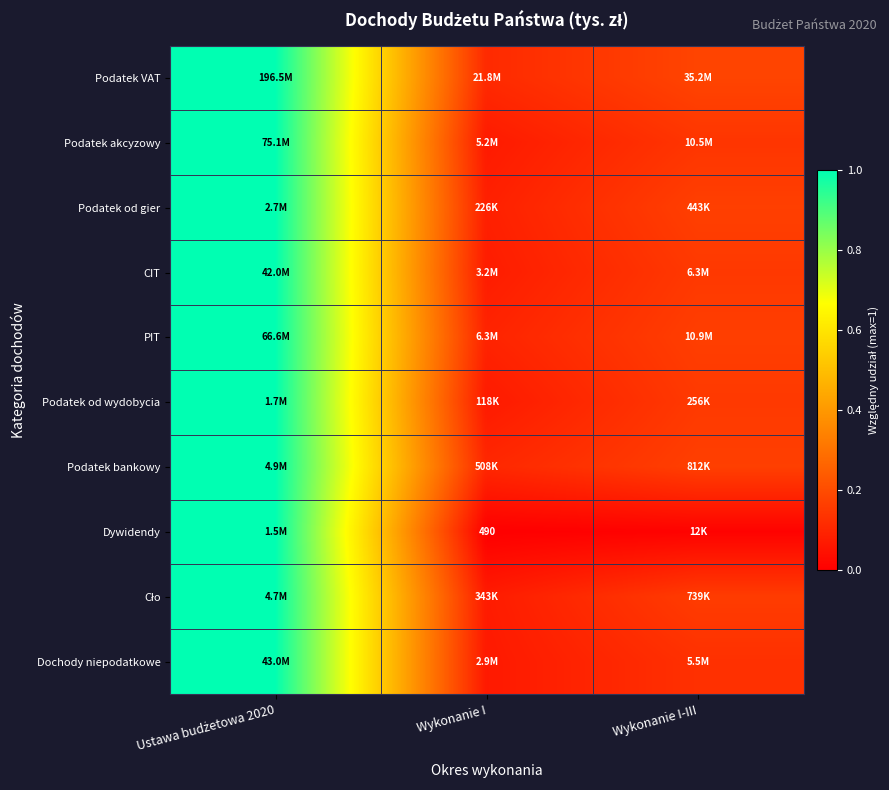

What is the maximum value for Dywidendy?

1.0